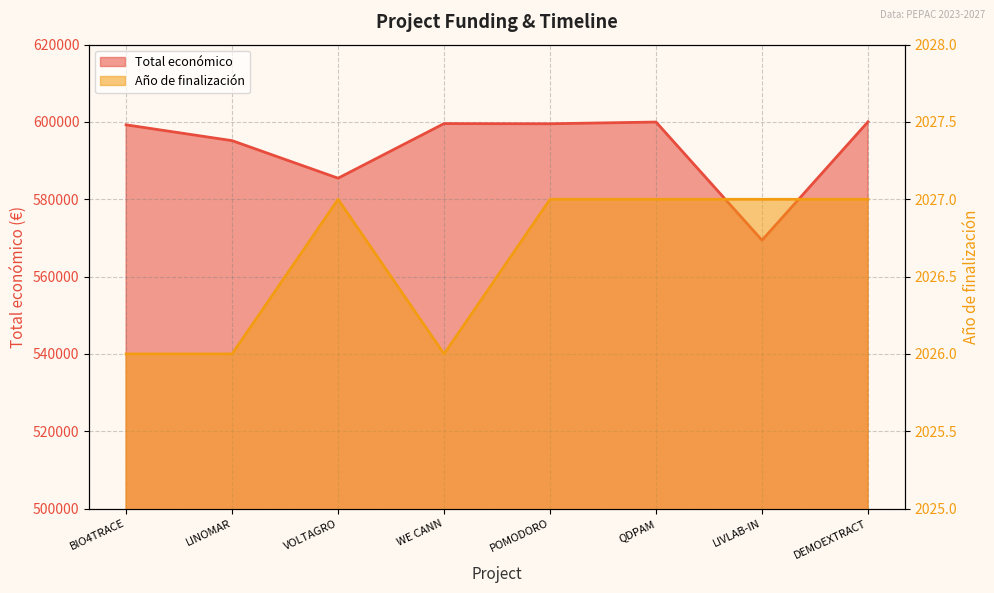

At LINOMAR, list the series in order from smallest to largest.

Año de finalización, Total económico